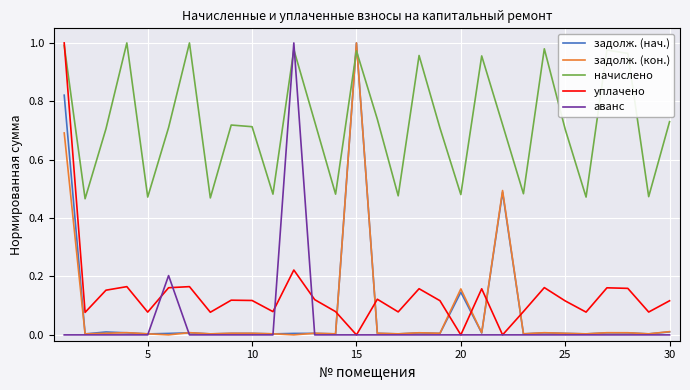

How many intersections are there between уплачено and задолж. (кон.)?

6